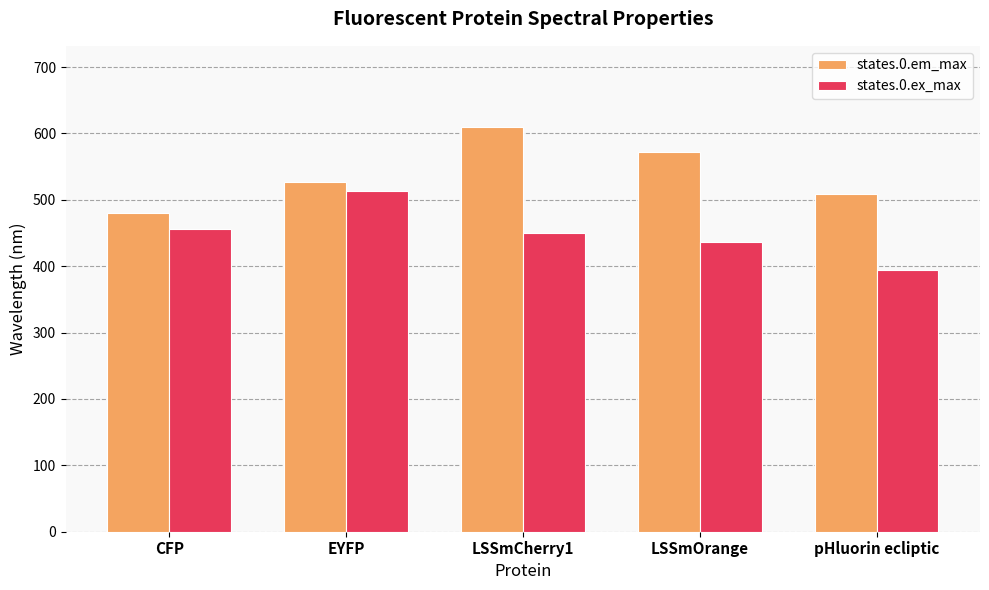

What is the label of the 4th bar from the right?

EYFP